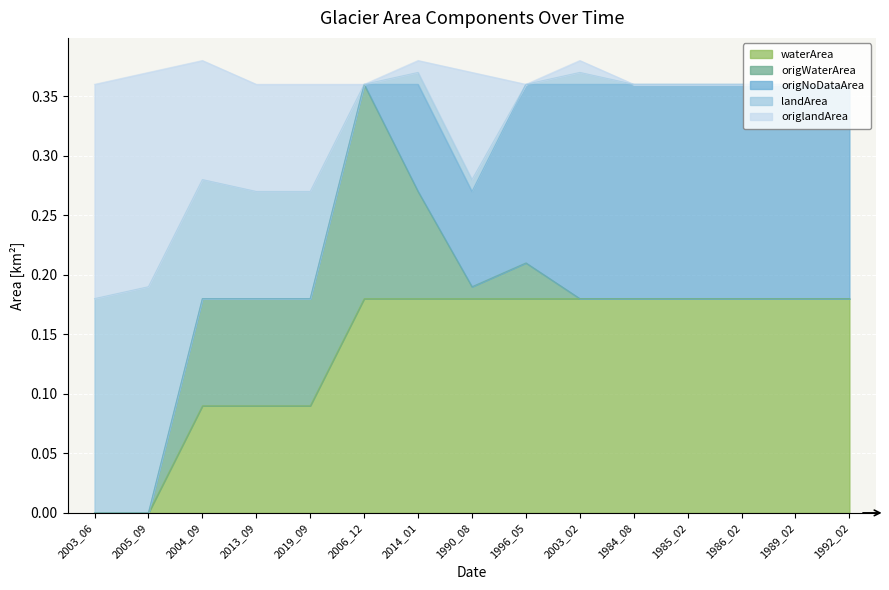

The value of waterArea at 1986_02 is 0.3. True or false?

False